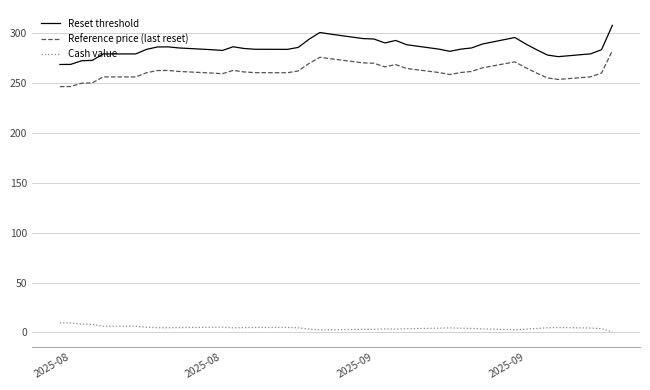

List the series in order of their peak value, highest first.

Reset threshold, Reference price (last reset), Cash value